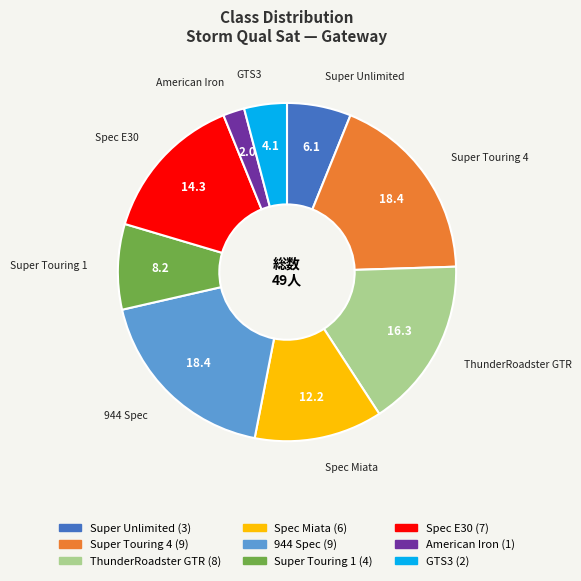

Approximately how many times larger is the value at 944 Spec compared to Super Unlimited?

3.0